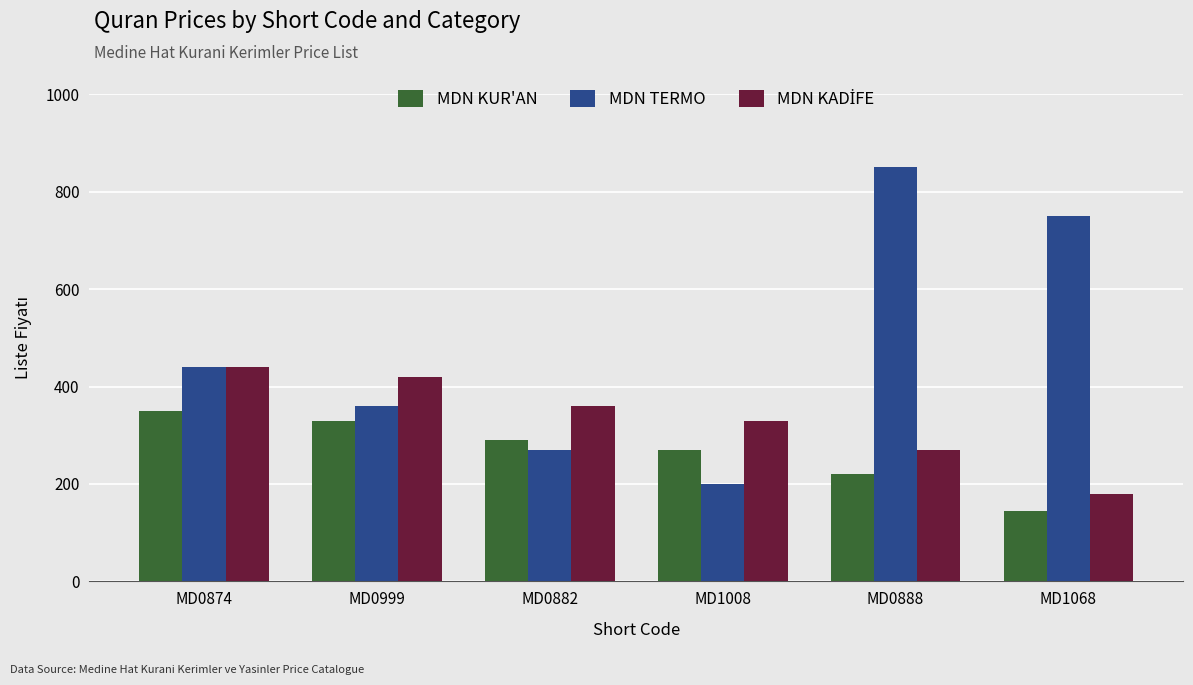

Which series has the largest total across all categories?

MDN TERMO